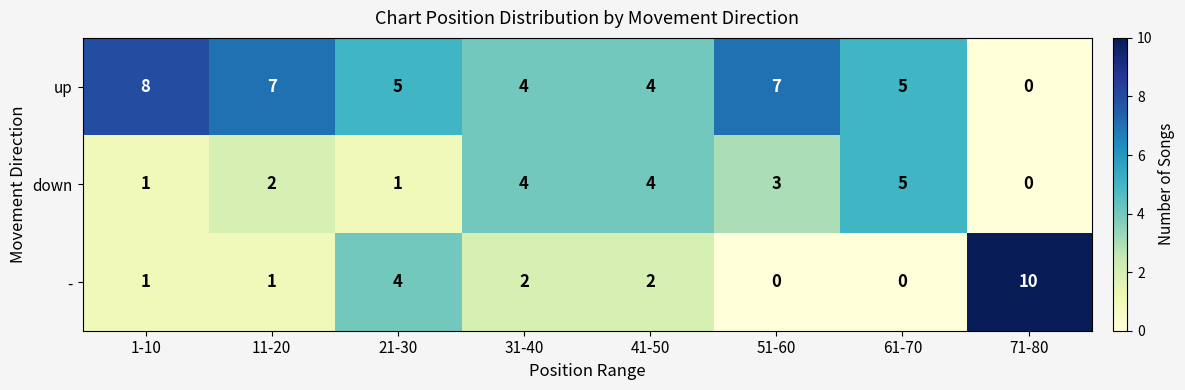

Reading left to right, extract all data points from this chart.

up: 1-10=8	11-20=7	21-30=5	31-40=4	41-50=4	51-60=7	61-70=5	71-80=0
down: 1-10=1	11-20=2	21-30=1	31-40=4	41-50=4	51-60=3	61-70=5	71-80=0
-: 1-10=1	11-20=1	21-30=4	31-40=2	41-50=2	51-60=0	61-70=0	71-80=10